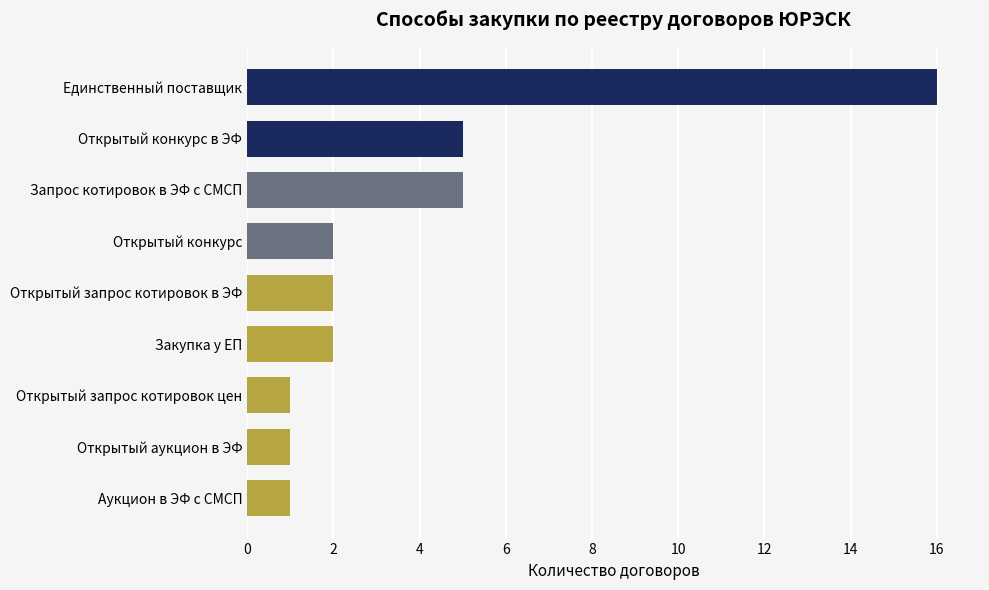

Does the chart contain any negative values?

No